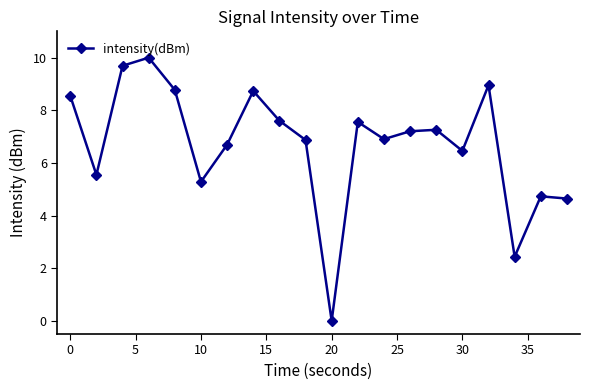

True or false: the data has more than 1 interior local peaks.

True